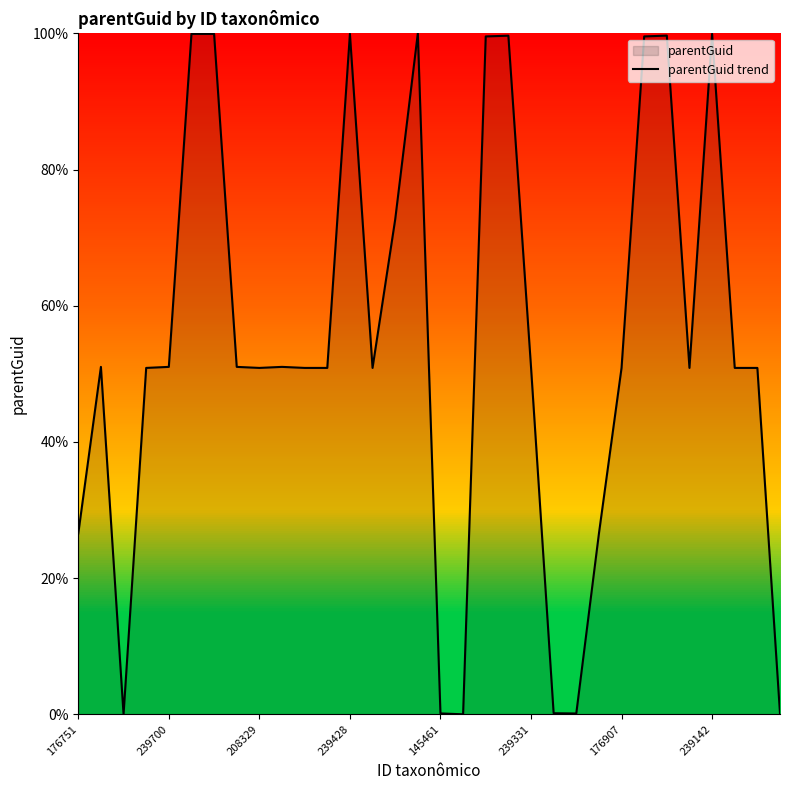

What is the difference between the maximum and minimum values?

100.0